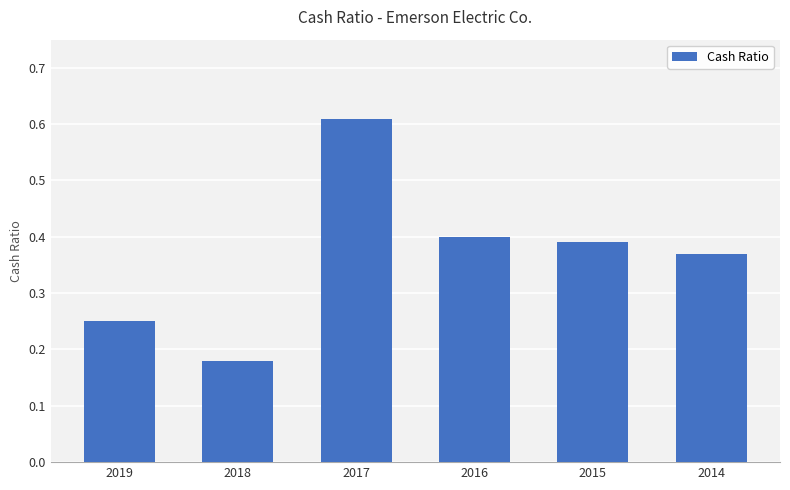

Rank the categories by value from highest to lowest.

2017, 2016, 2015, 2014, 2019, 2018